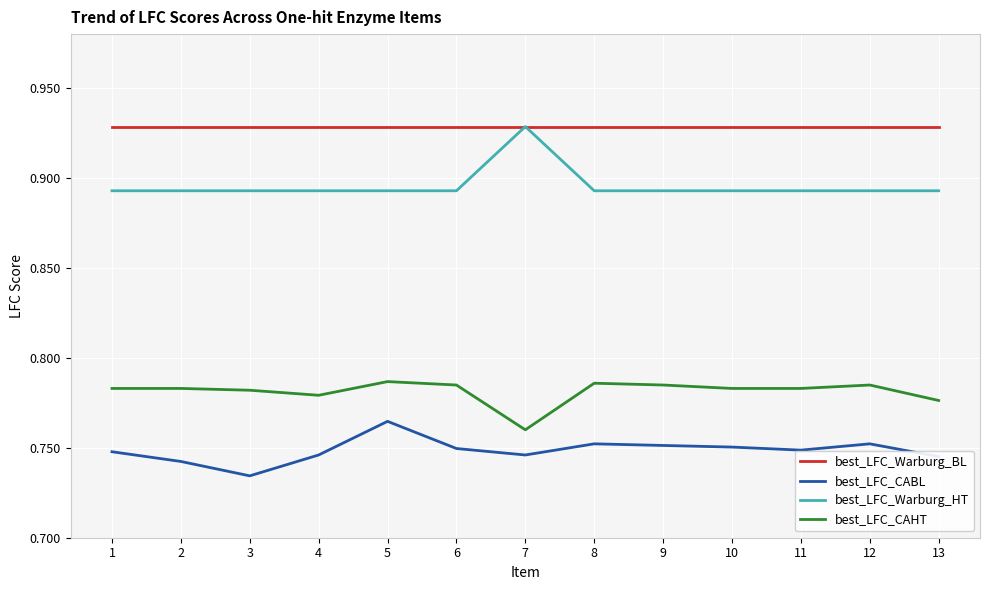

The best_LFC_Warburg_HT series shows 0.2 at 8. True or false?

False